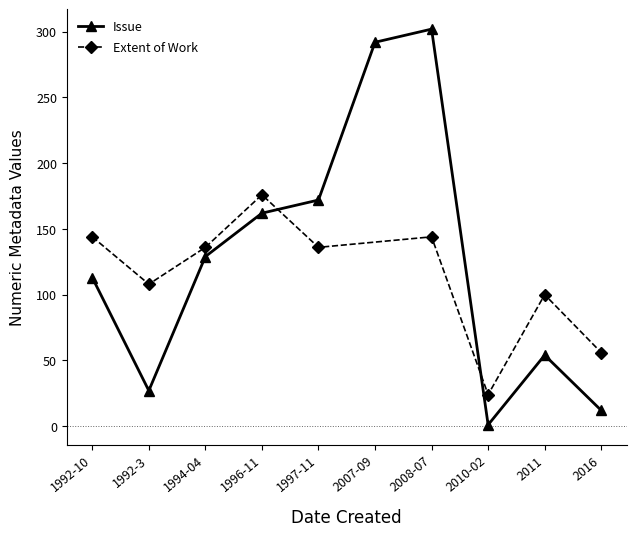

Which series has the widest spread of values?

Issue